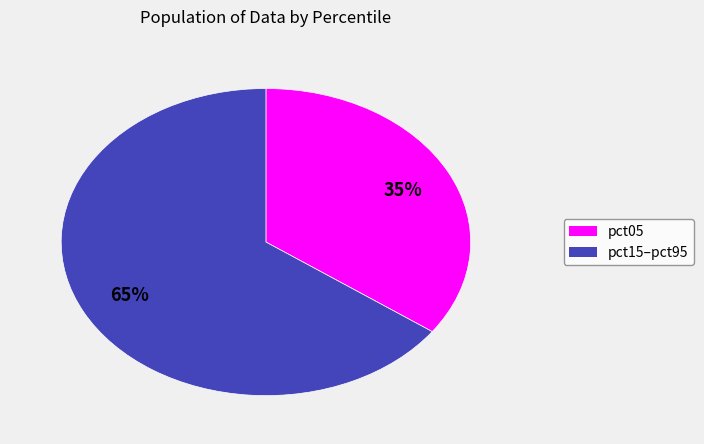

To the nearest percent, what portion does pct05 represent?

35%